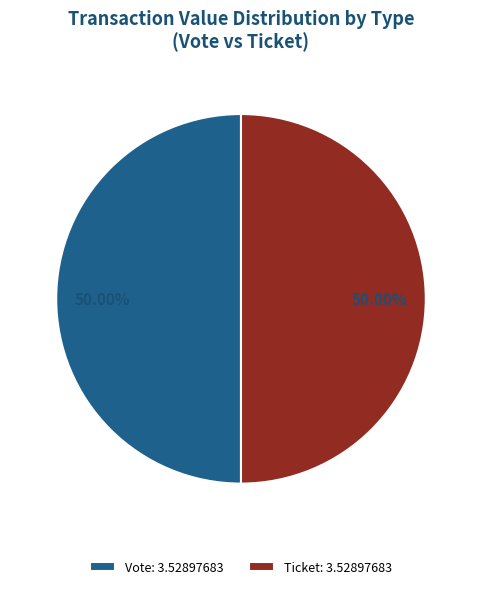

Combined, do Ticket: 3.52897683 and Vote: 3.52897683 account for over 50%?

Yes